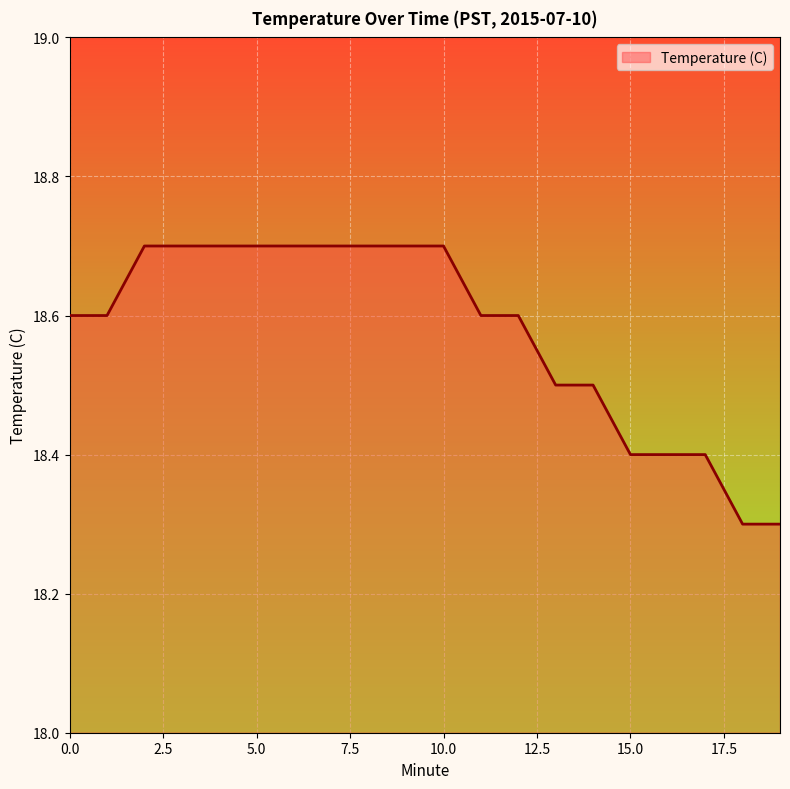

Does the chart have visible grid lines?

Yes